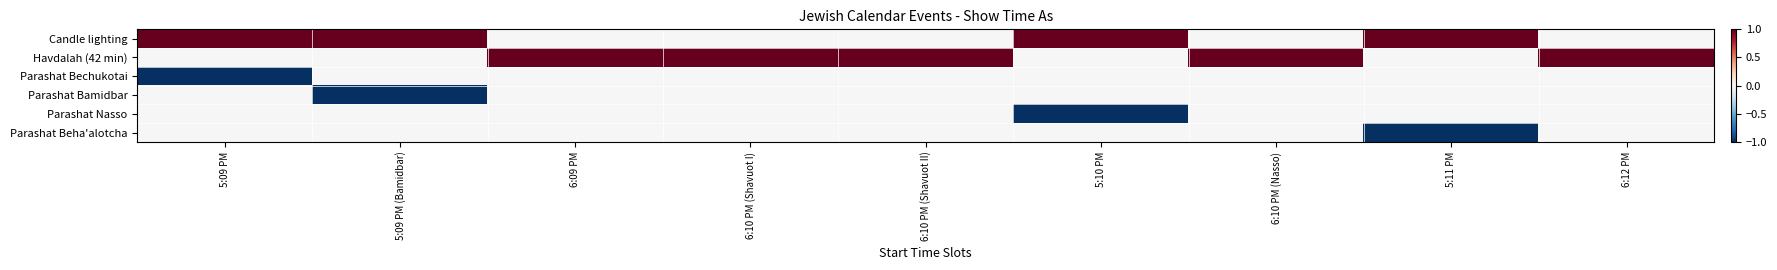

Which series has the widest spread of values?

Candle lighting